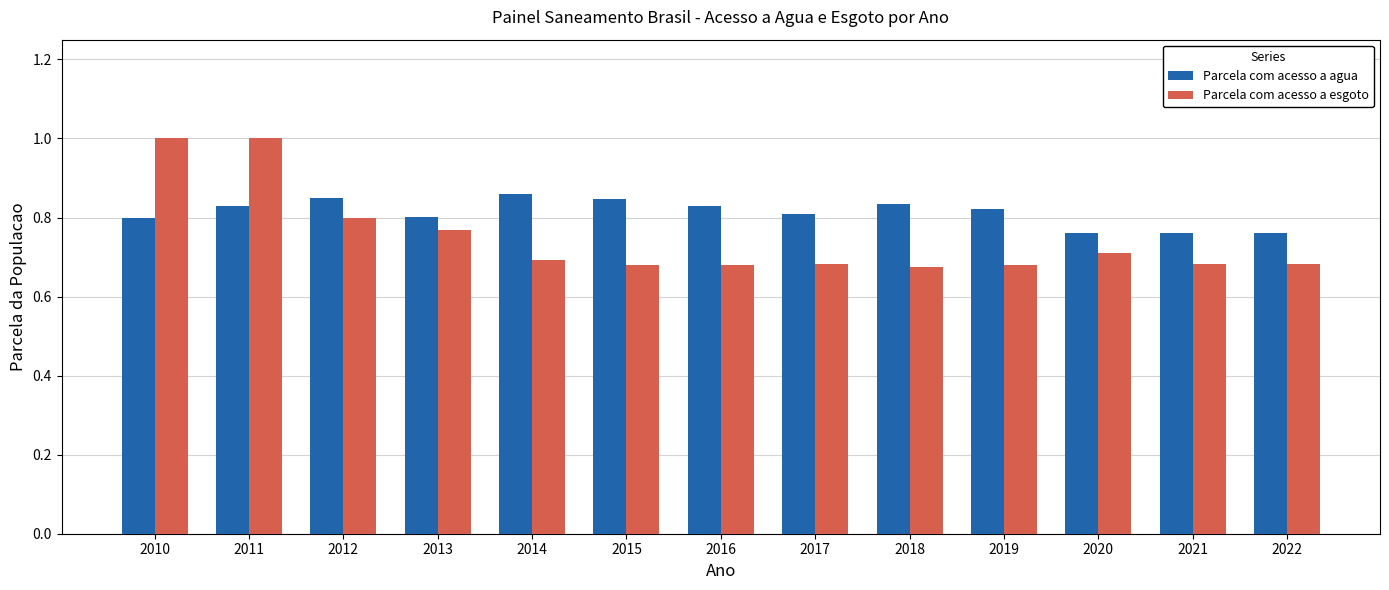

Count the number of categories in the chart.

13